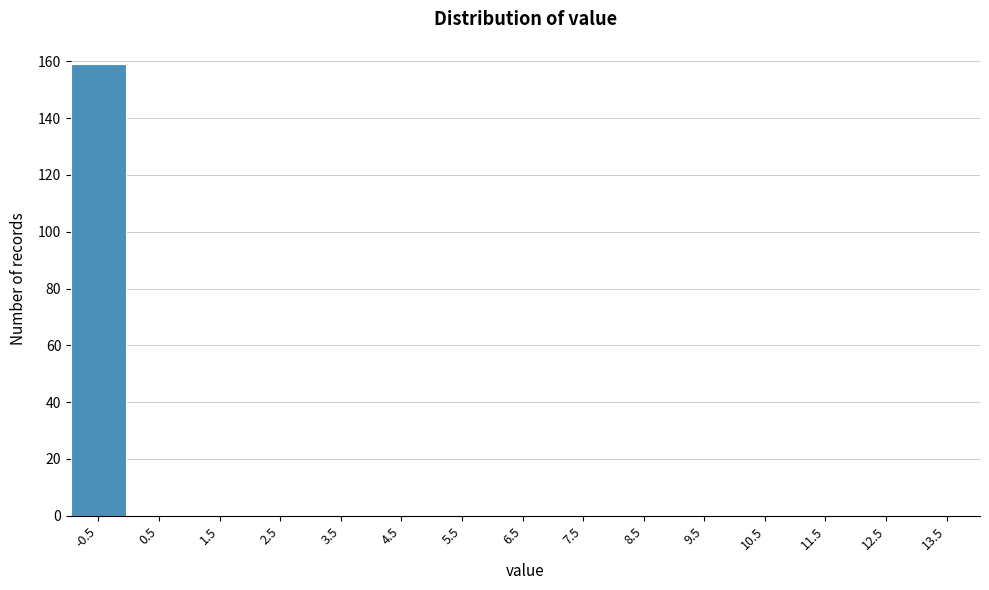

Reading right to left, what are all the values shown in this chart?

13.5=0	12.5=0	11.5=0	10.5=0	9.5=0	8.5=0	7.5=0	6.5=0	5.5=0	4.5=0	3.5=0	2.5=0	1.5=0	0.5=0	-0.5=159